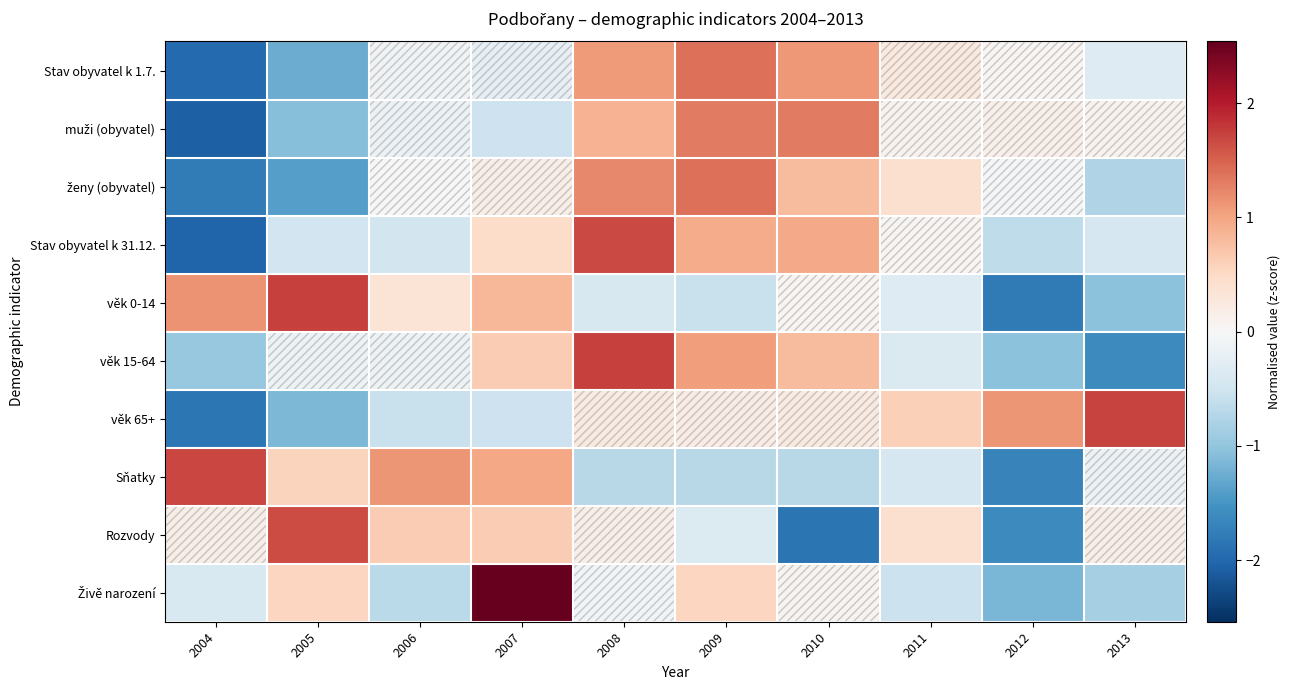

What is the spread (max minus min) of values at 2004?

3.8